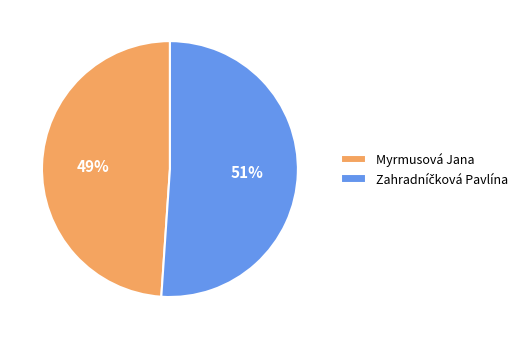

To the nearest percent, what is the difference between the largest and smallest slice percentages?

2%